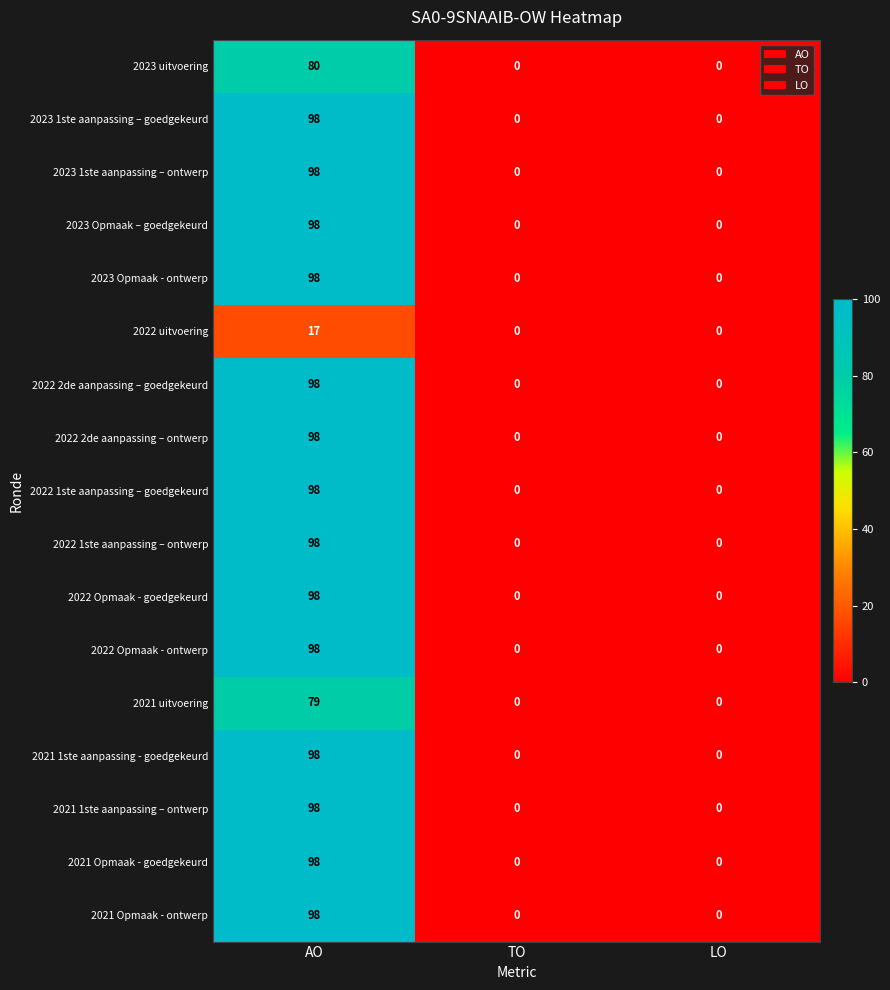

What is the sum of all 2022 1ste aanpassing – goedgekeurd values?

98